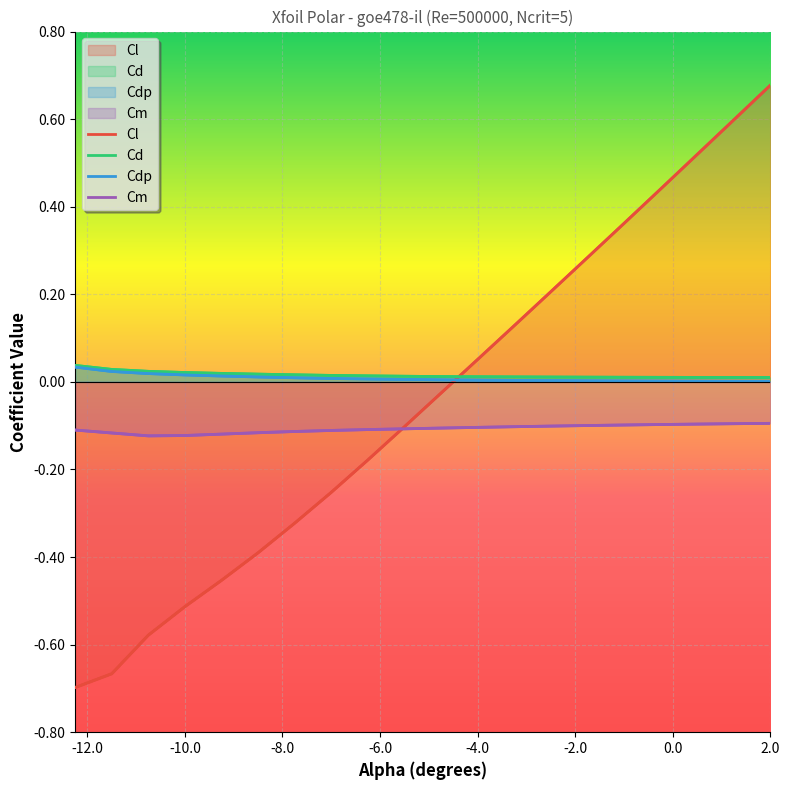

Reading left to right, transcribe all the data shown in this chart.

Cl: -0.7	-0.7	-0.6	-0.5	-0.5	-0.4	-0.3	-0.3	-0.2	-0.1	-0.0	0.1	0.1	0.2	0.3	0.4	0.4	0.5	0.6	0.7
Cd: 0.0	0.0	0.0	0.0	0.0	0.0	0.0	0.0	0.0	0.0	0.0	0.0	0.0	0.0	0.0	0.0	0.0	0.0	0.0	0.0
Cdp: 0.0	0.0	0.0	0.0	0.0	0.0	0.0	0.0	0.0	0.0	0.0	0.0	0.0	0.0	0.0	0.0	0.0	0.0	0.0	0.0
Cm: -0.1	-0.1	-0.1	-0.1	-0.1	-0.1	-0.1	-0.1	-0.1	-0.1	-0.1	-0.1	-0.1	-0.1	-0.1	-0.1	-0.1	-0.1	-0.1	-0.1